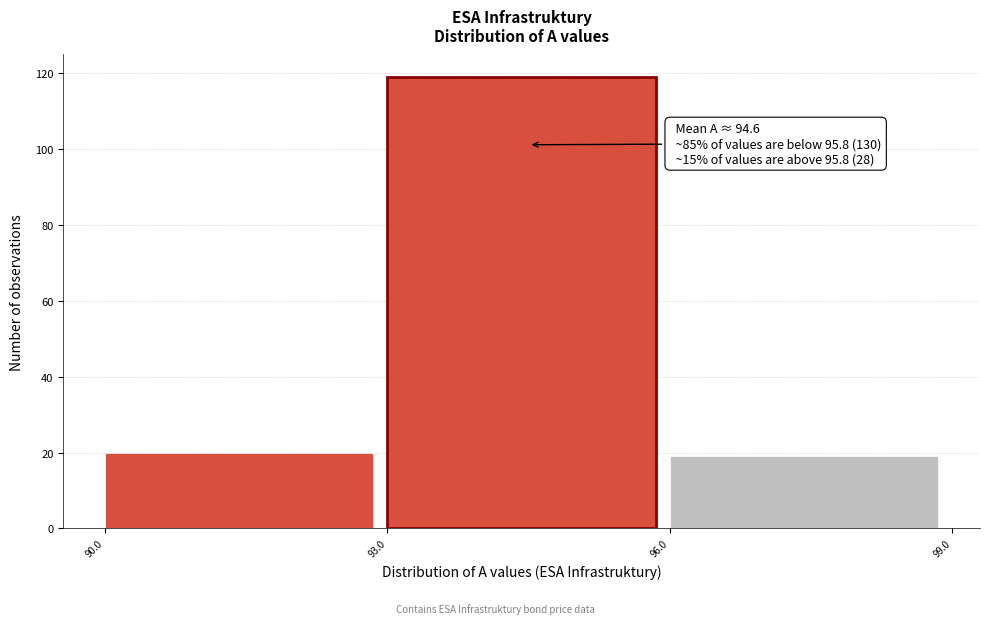

Over which range of the x-axis is the bar tallest?

93.0 to 96.0